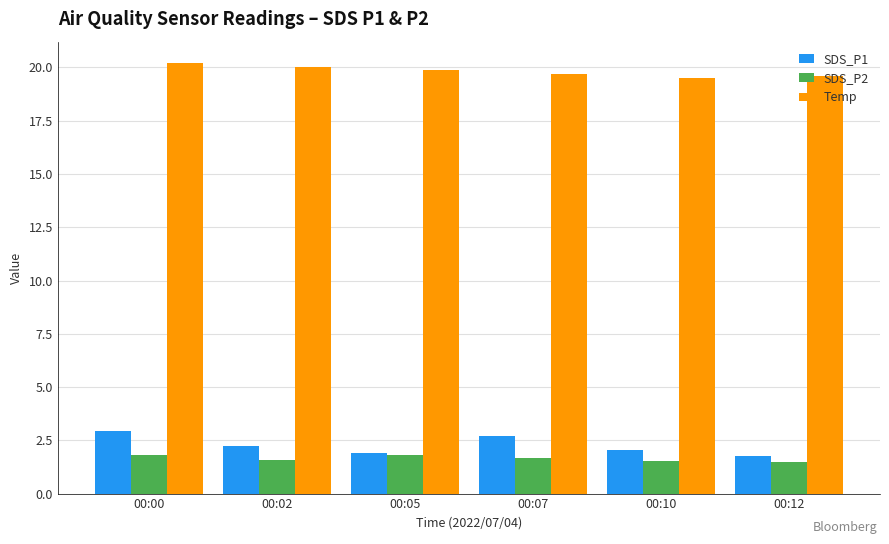

What is the average value of the Temp series?

19.8